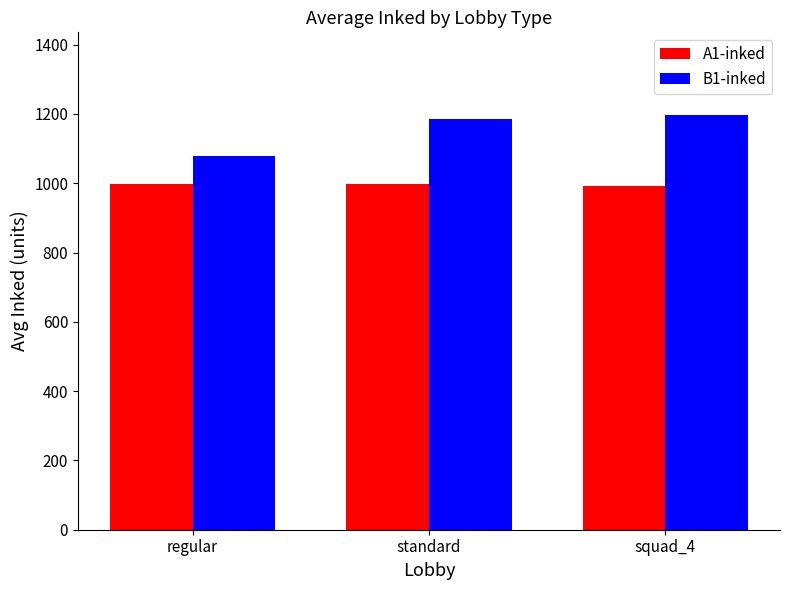

What is the total value across all series at standard?

2183.6